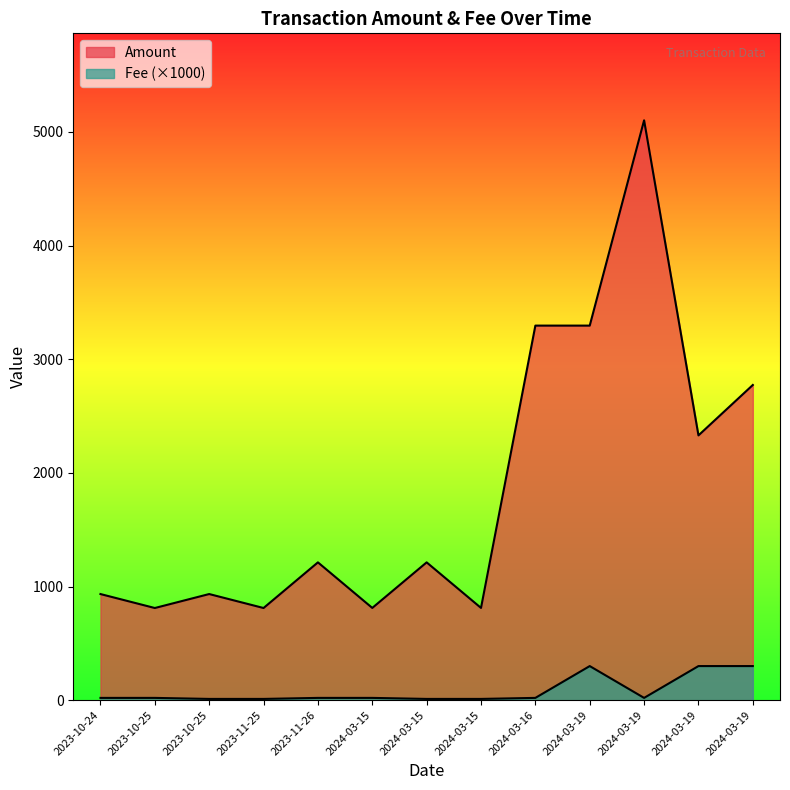

Rank the series by their average value, from highest to lowest.

Amount, Fee